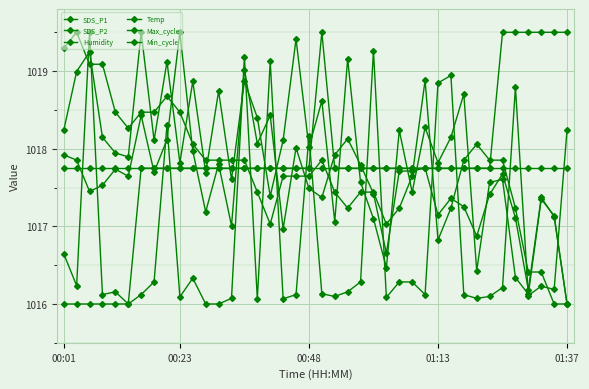

Reading left to right, transcribe all the data shown in this chart.

SDS_P1: 1017.9	1017.9	1017.5	1017.5	1017.7	1017.6	1018.4	1017.7	1018.1	1019.5	1018.0	1017.2	1017.8	1017.0	1019.0	1018.1	1018.4	1017.0	1018.0	1017.5	1017.4	1017.9	1018.1	1017.8	1017.4	1016.7	1017.7	1017.7	1017.8	1017.1	1017.4	1017.3	1016.9	1017.4	1017.7	1017.1	1016.2	1017.4	1017.1	1016.0
SDS_P2: 1018.2	1019.0	1019.2	1018.1	1017.9	1017.9	1019.5	1018.1	1019.1	1017.8	1018.9	1017.7	1018.7	1017.6	1018.9	1018.4	1017.4	1018.1	1019.4	1018.0	1018.6	1017.1	1019.2	1017.6	1017.1	1016.5	1018.2	1017.4	1018.3	1017.8	1018.1	1018.7	1016.4	1017.6	1017.6	1016.3	1016.1	1017.4	1017.1	1016.0
Humidity: 1019.3	1019.5	1019.1	1019.1	1018.5	1018.3	1018.5	1018.5	1018.7	1018.5	1018.1	1017.9	1017.9	1017.9	1017.9	1017.4	1017.0	1017.6	1017.6	1017.6	1017.9	1017.4	1017.2	1017.4	1017.4	1017.0	1017.2	1017.6	1018.9	1016.8	1017.2	1017.9	1018.1	1017.9	1017.9	1017.2	1016.4	1016.4	1016.0	1016.0
Temp: 1016.0	1016.0	1016.0	1016.0	1016.0	1016.0	1017.8	1017.8	1017.8	1017.8	1017.8	1017.8	1017.8	1017.8	1017.8	1017.8	1017.8	1017.8	1017.8	1017.8	1019.5	1017.8	1017.8	1017.8	1017.8	1017.8	1017.8	1017.8	1017.8	1017.8	1017.8	1017.8	1017.8	1017.8	1019.5	1019.5	1019.5	1019.5	1019.5	1019.5
Max_cycle: 1016.6	1016.2	1019.5	1016.1	1016.2	1016.0	1016.1	1016.3	1018.3	1016.1	1016.3	1016.0	1016.0	1016.1	1019.2	1016.1	1019.1	1016.1	1016.1	1018.2	1016.1	1016.1	1016.2	1016.3	1019.3	1016.1	1016.3	1016.3	1016.1	1018.8	1018.9	1016.1	1016.1	1016.1	1016.2	1018.8	1016.1	1016.2	1016.2	1018.2
Min_cycle: 1017.8	1017.8	1017.8	1017.8	1017.8	1017.8	1017.8	1017.8	1017.8	1017.8	1017.8	1017.8	1017.8	1017.8	1017.8	1017.8	1017.8	1017.8	1017.8	1017.8	1017.8	1017.8	1017.8	1017.8	1017.8	1017.8	1017.8	1017.8	1017.8	1017.8	1017.8	1017.8	1017.8	1017.8	1017.8	1017.8	1017.8	1017.8	1017.8	1017.8